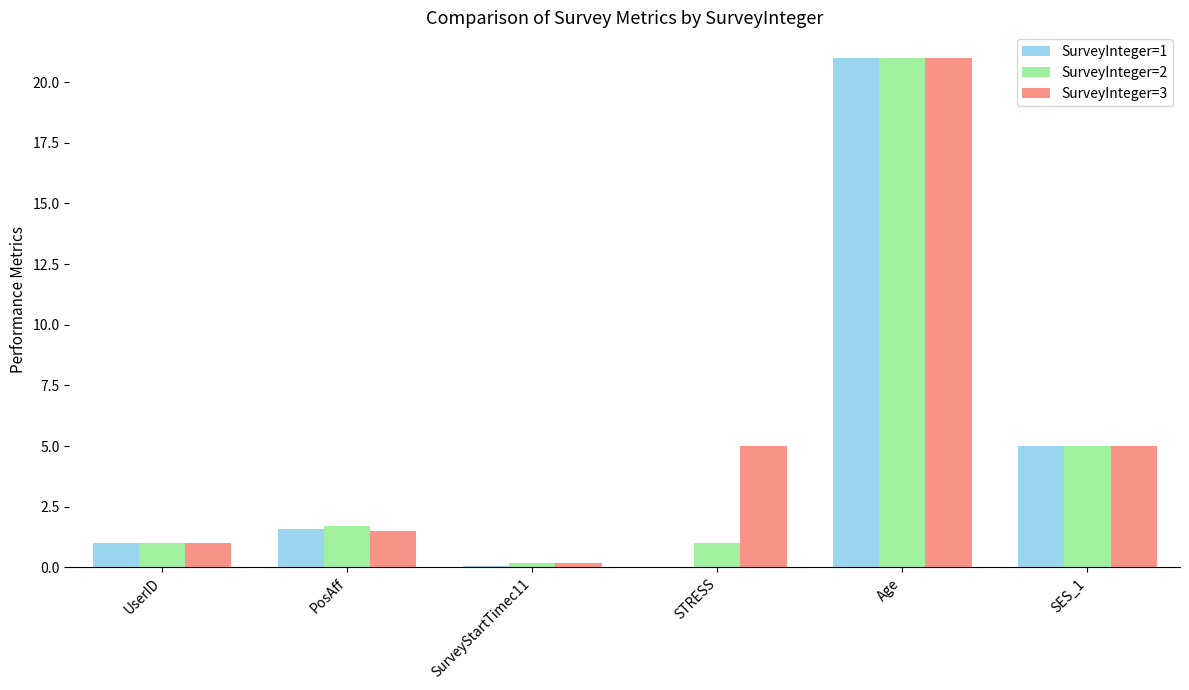

What are all the series names shown in the legend?

SurveyInteger=1, SurveyInteger=2, SurveyInteger=3